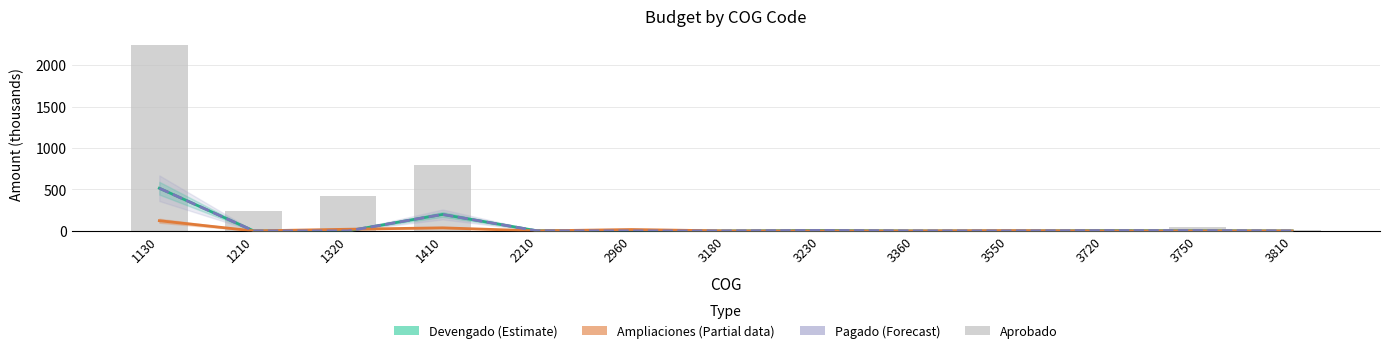

Which label corresponds to the smallest value in the chart?

1210